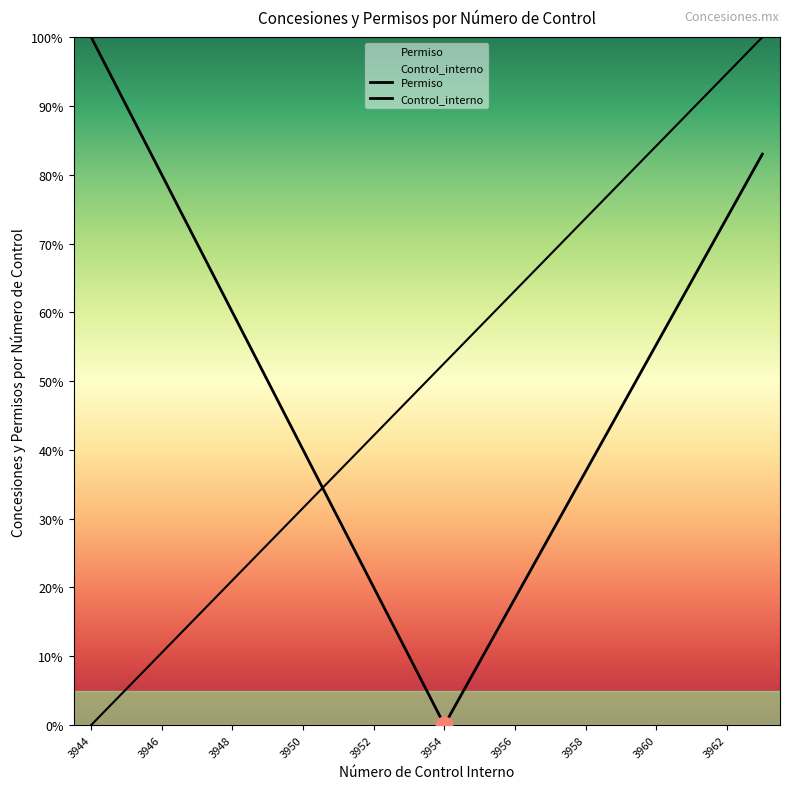

Rank the categories by value from lowest to highest.

3944, 3945, 3946, 3947, 3948, 3949, 3950, 3951, 3952, 3953, 3954, 3955, 3956, 3957, 3958, 3959, 3960, 3961, 3962, 3963